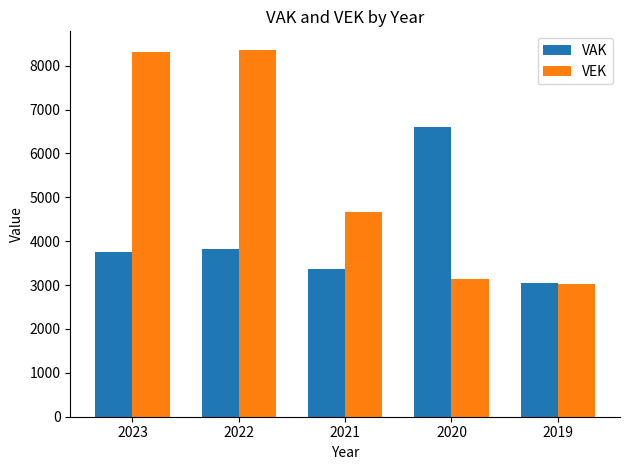

What is the minimum value shown in the chart?

3032